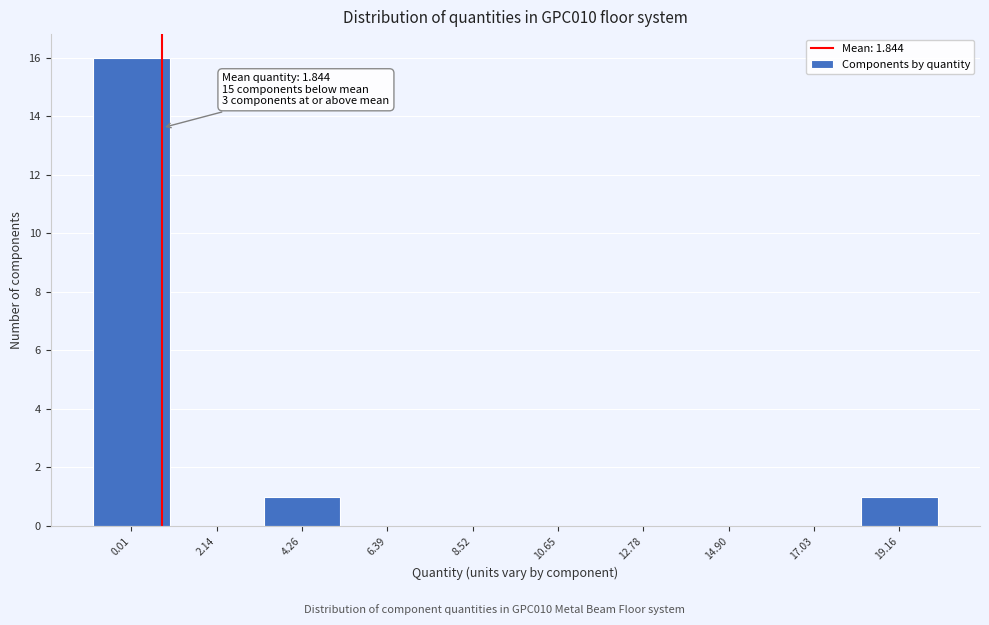

Reading left to right, what are all the values shown in this chart?

0.01=16	2.14=0	4.26=1	6.39=0	8.52=0	10.65=0	12.78=0	14.90=0	17.03=0	19.16=1